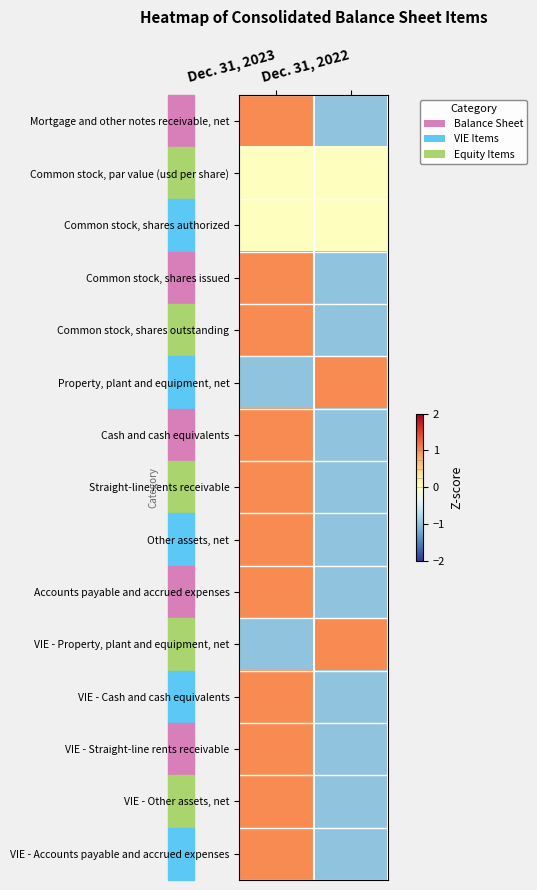

What is the total value across all series at Dec. 31, 2023?

9